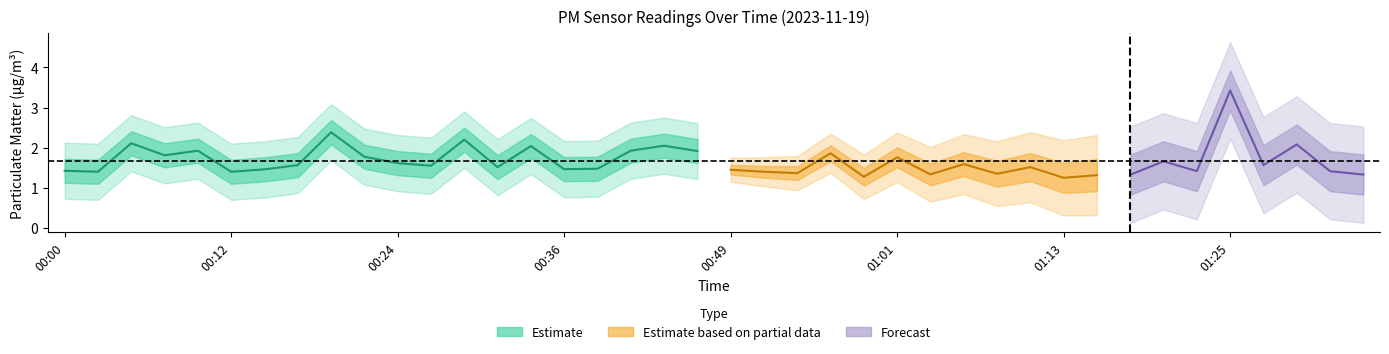

What is the label of the 16th point from the right?

00:58